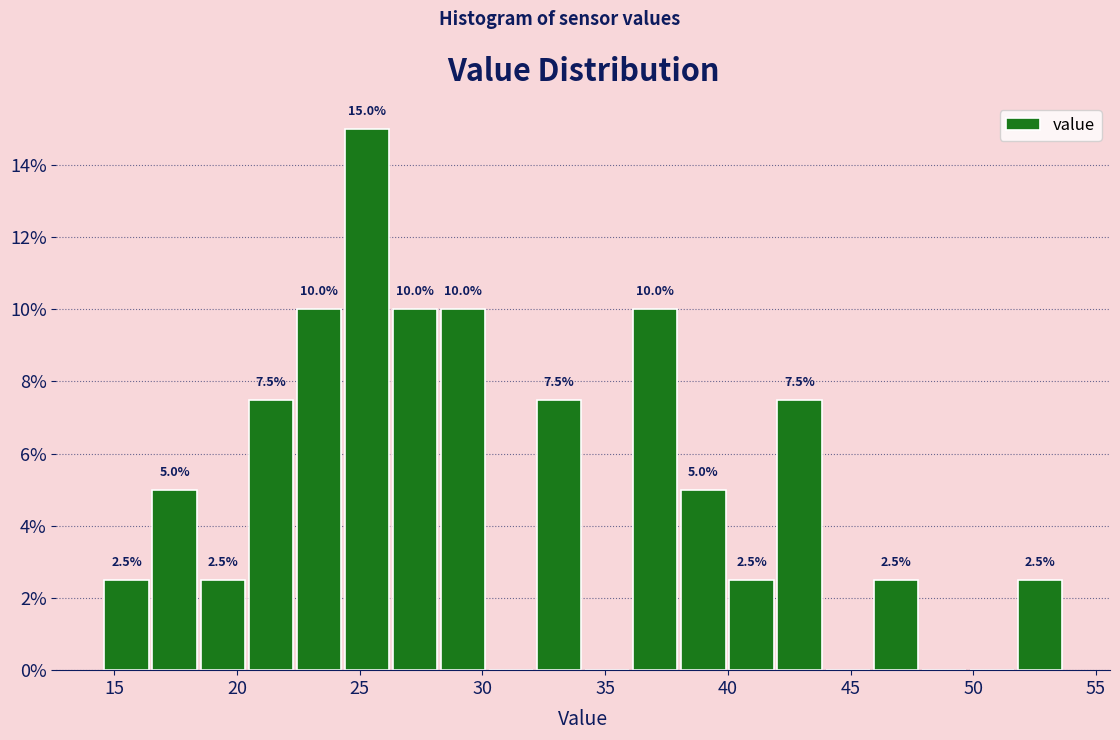

Around what value on the x-axis is the tallest bar? Give the approximate position of its centre, as read against the axis.

25.5